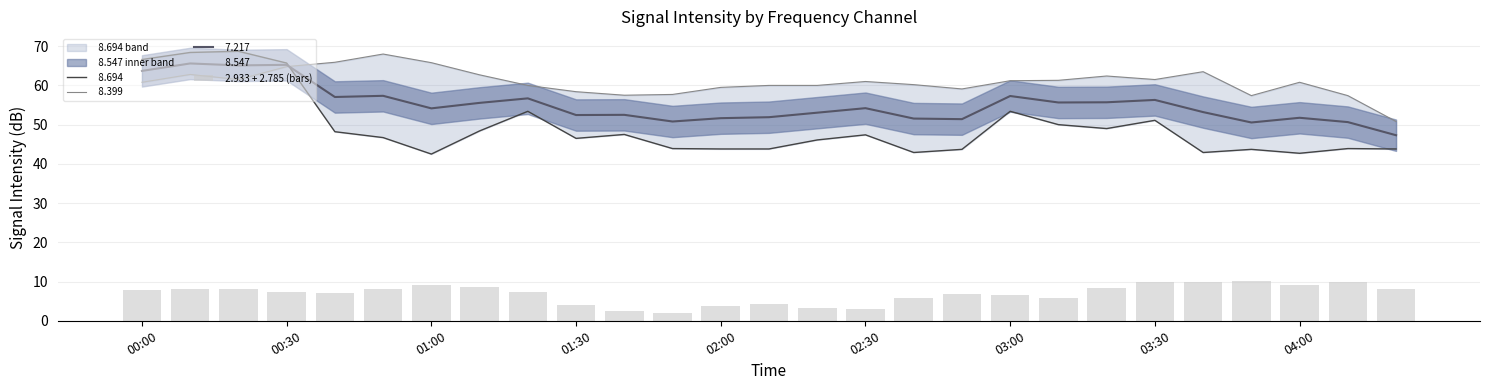

Are the bars horizontal?

No